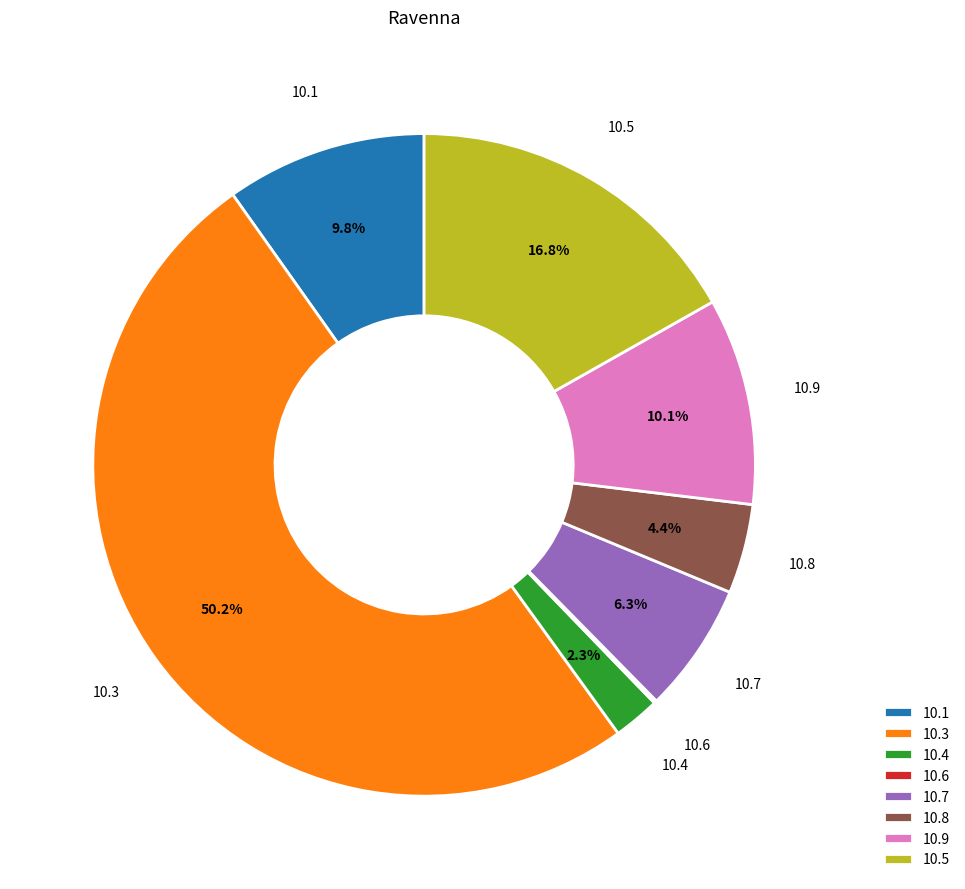

How much of the chart is everything except 10.3?

49.8%